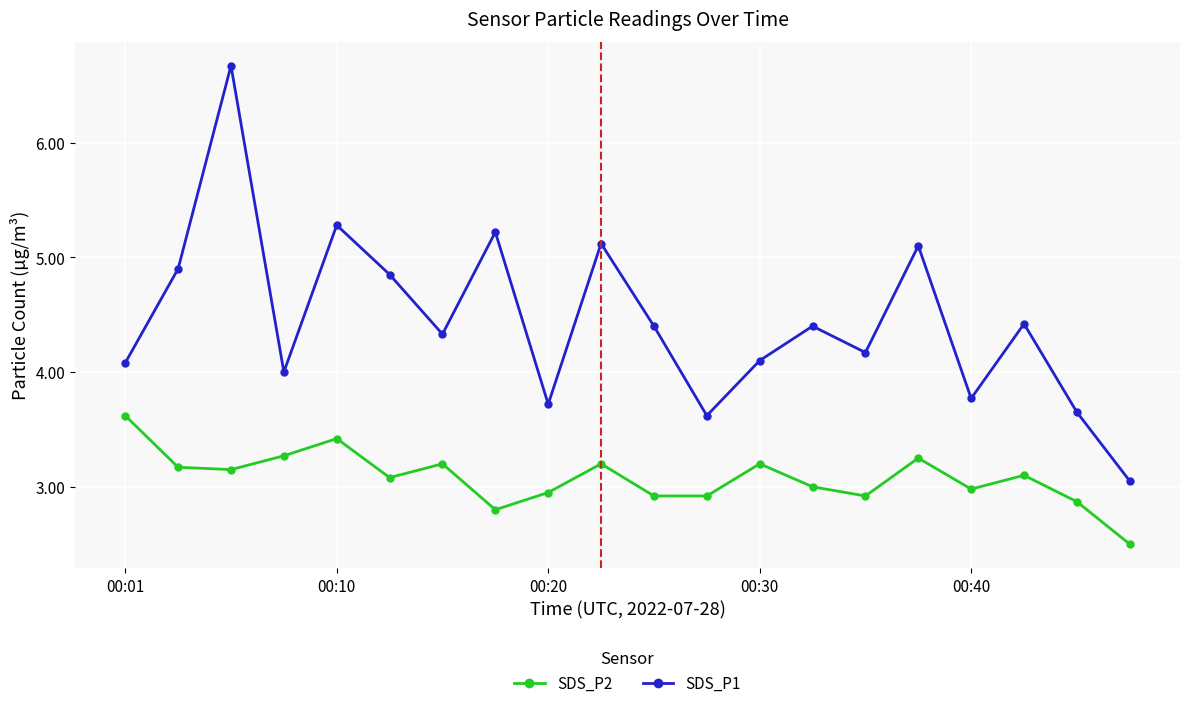

Rank the series by their average value, from lowest to highest.

SDS_P2, SDS_P1